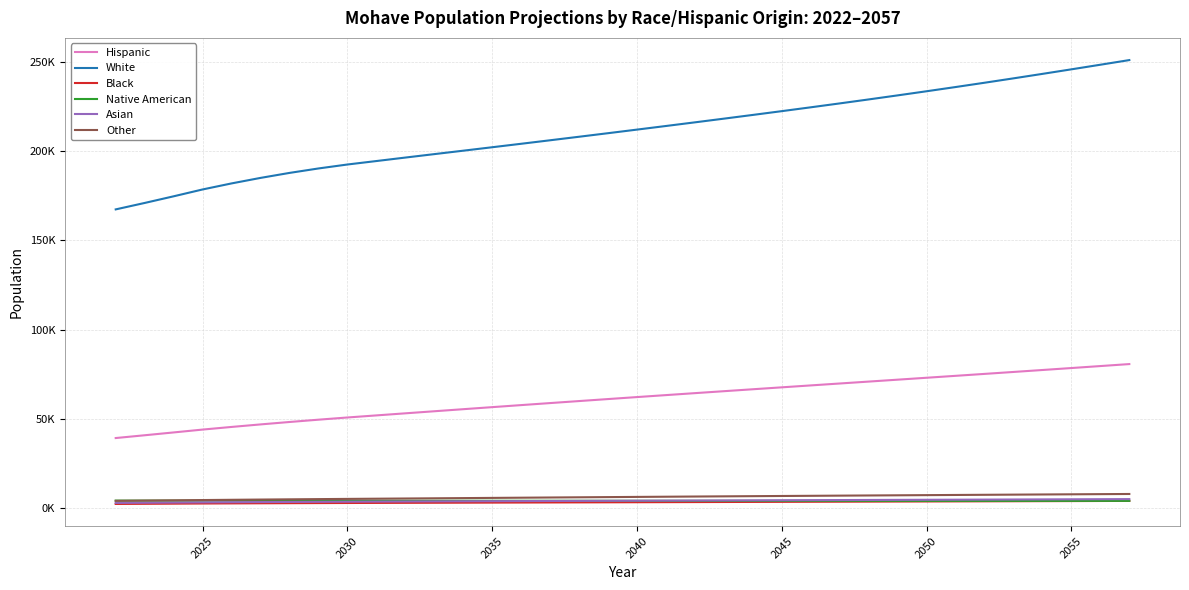

What are all the series names shown in the legend?

Hispanic, White, Black, Native American, Asian, Other